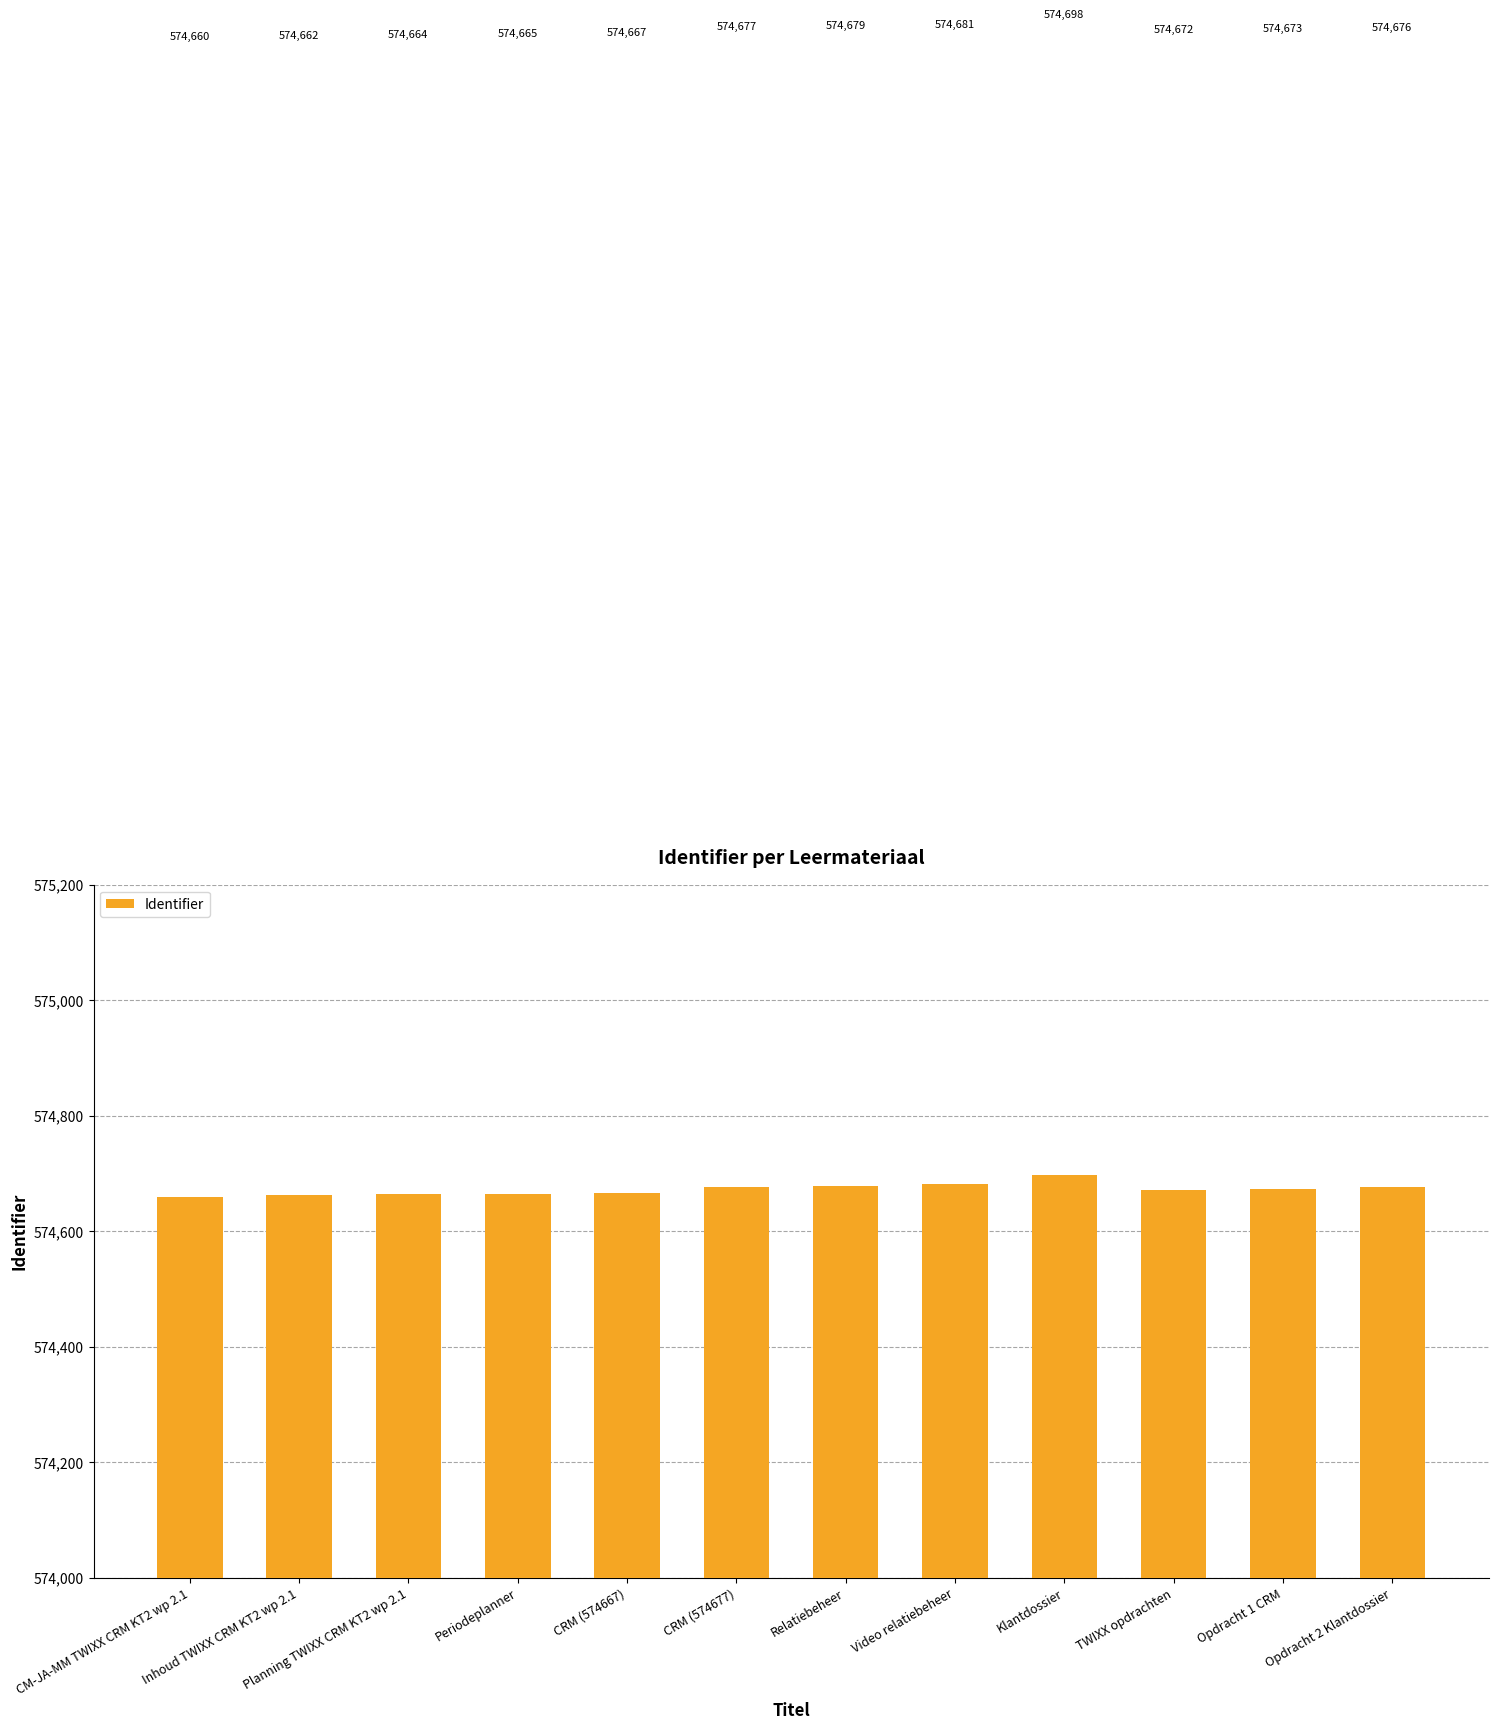

What is the value of the 8th bar from the left?

574681